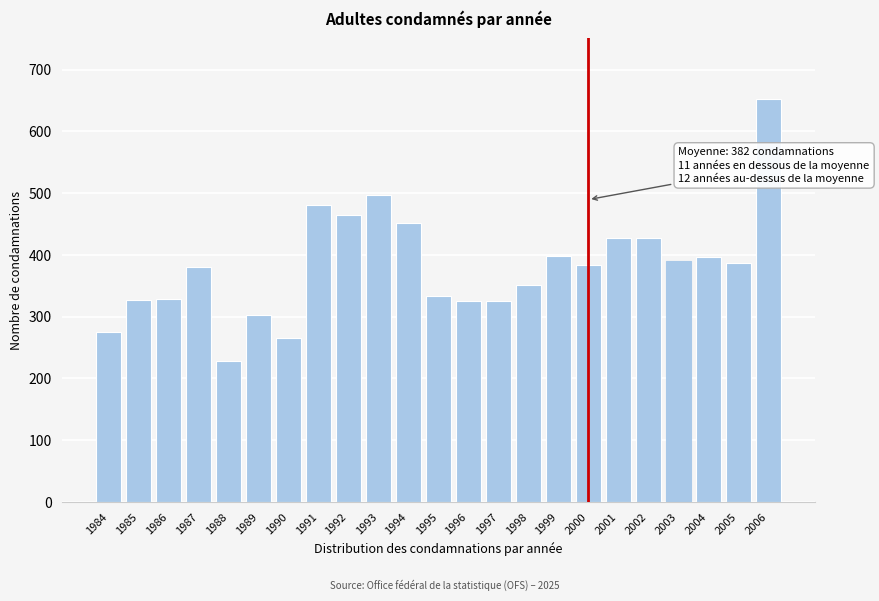

What is the approximate value at 1999, to the nearest 50?

400